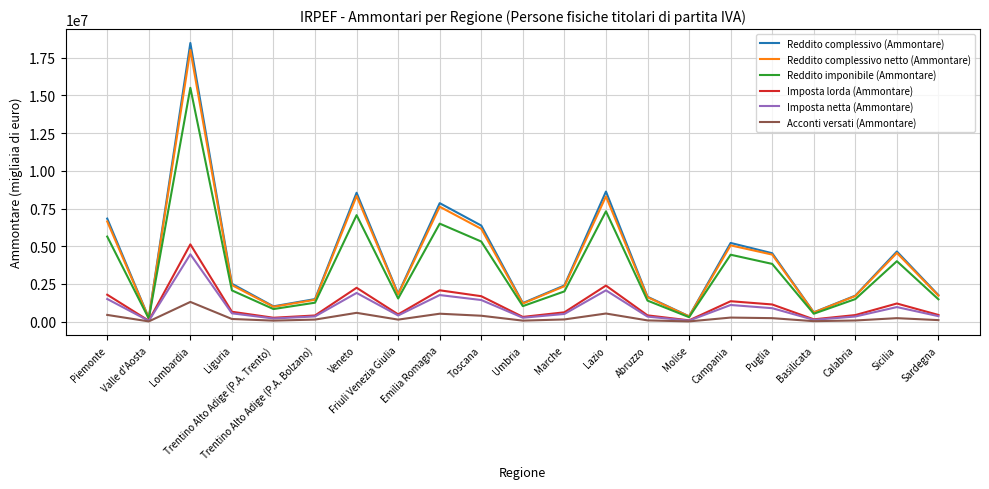

The Reddito complessivo netto (Ammontare) series shows 347333 at Molise. True or false?

True